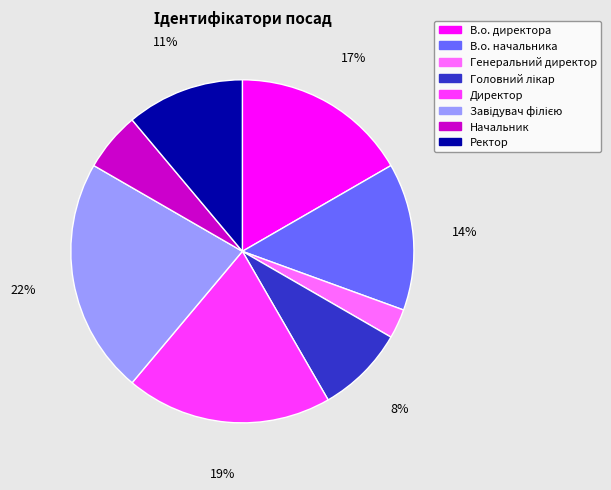

Which slice is the smallest?

Генеральний директор